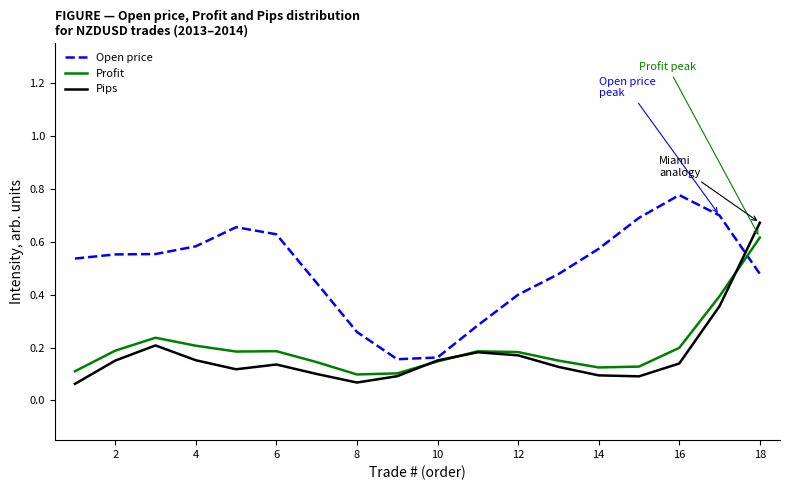

Which series has the largest total across all categories?

Open price